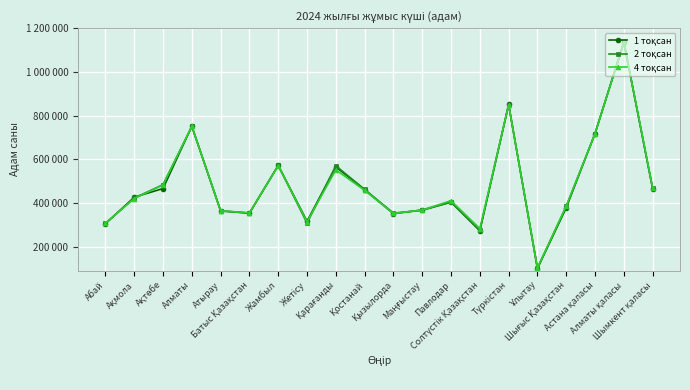

Which series has the largest total across all categories?

4 тоқсан